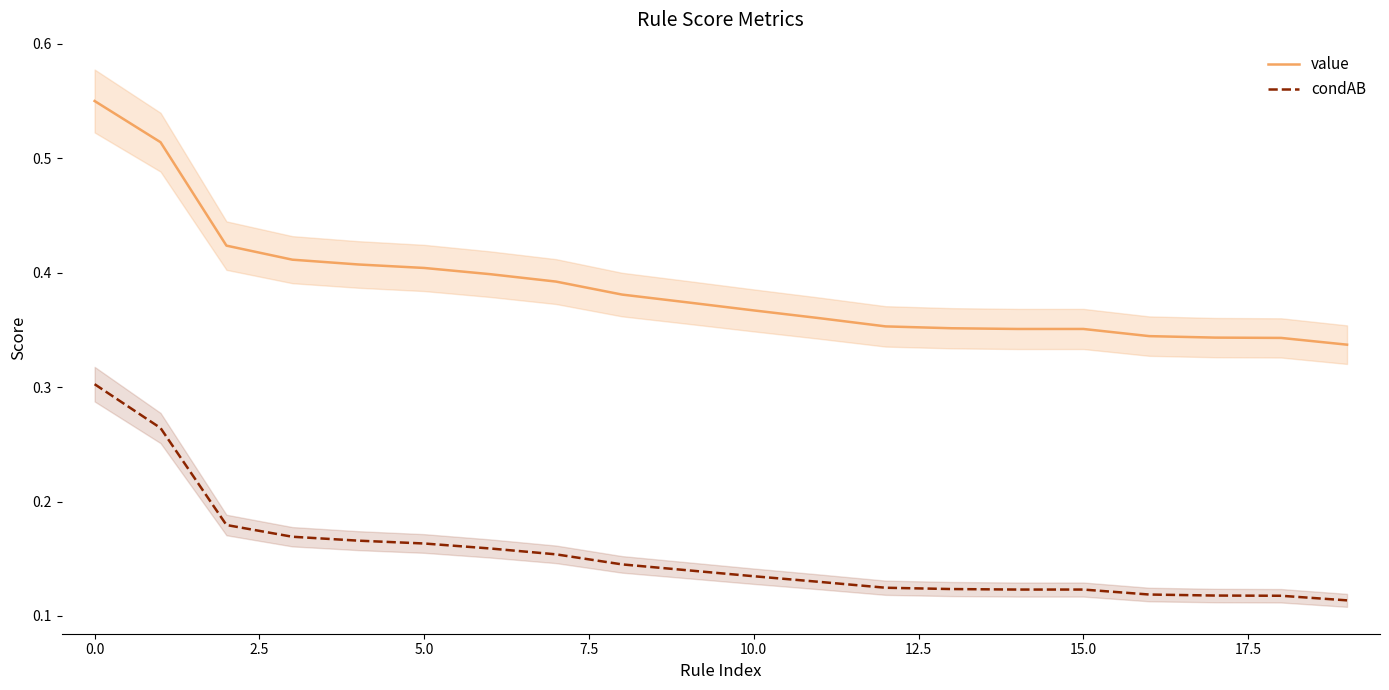

True or false: condAB has more than 0 interior local peaks.

False